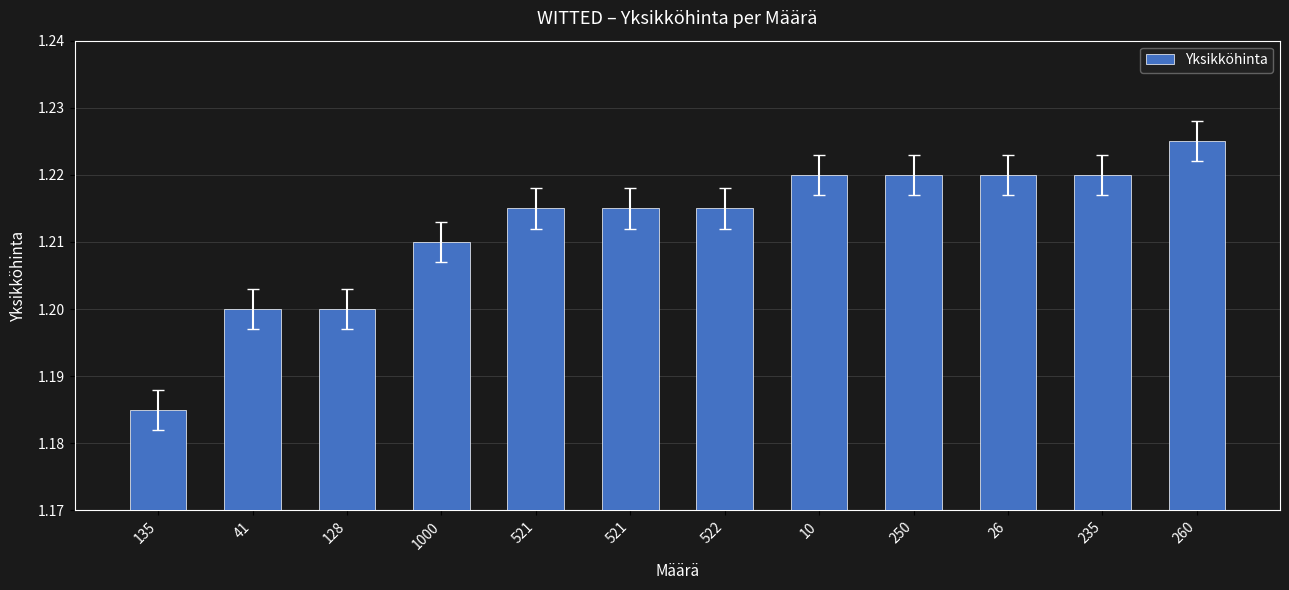

How many bars are there in total?

12